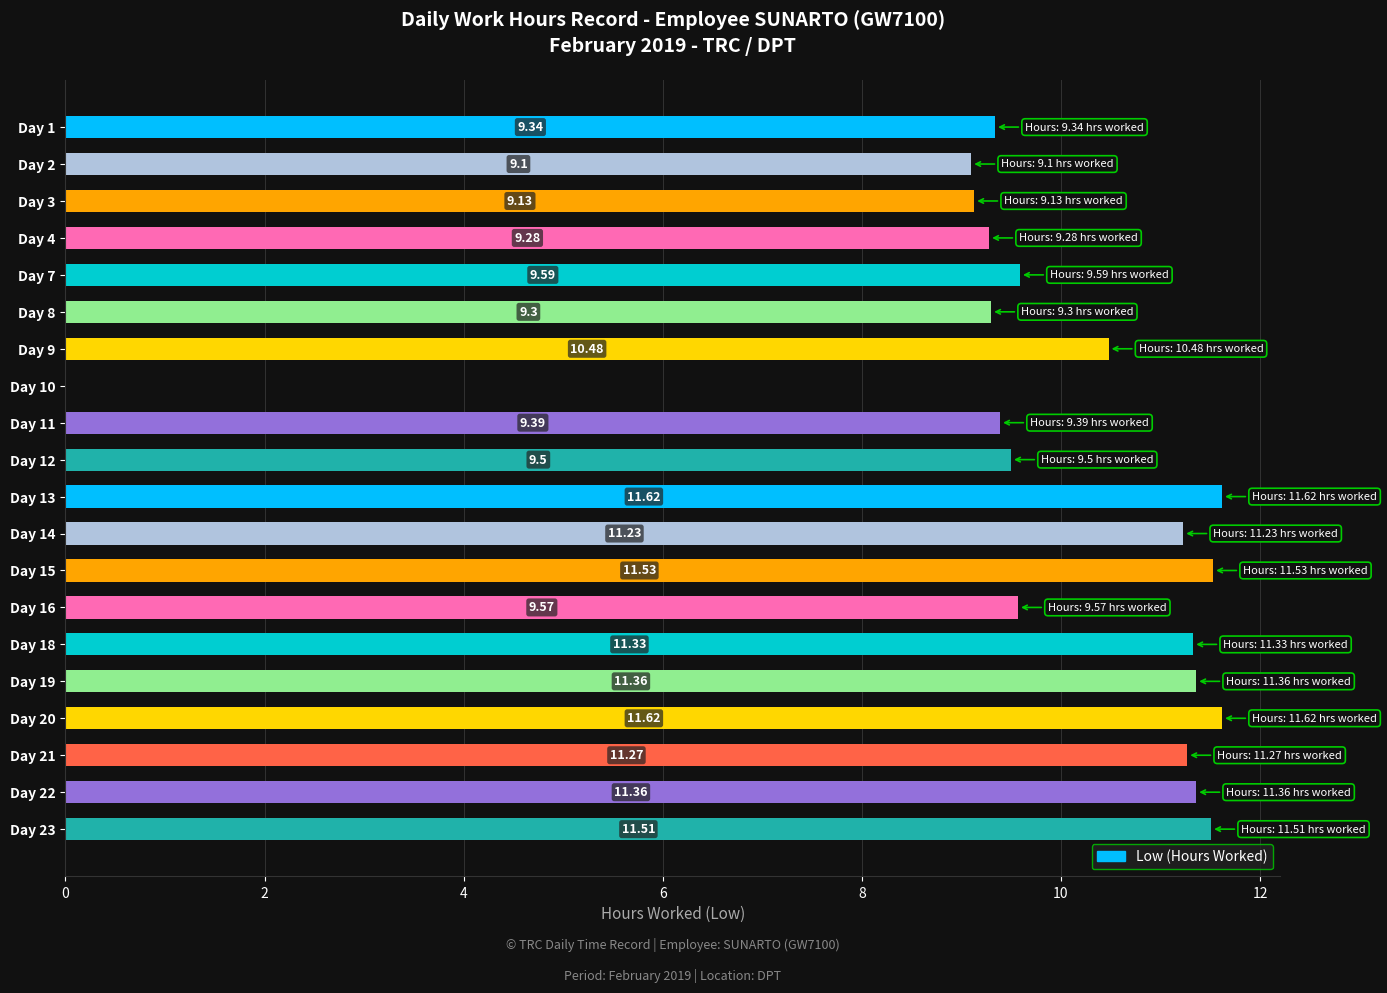

What is the ratio of the value at Day 8 to the value at Day 1?

1.0